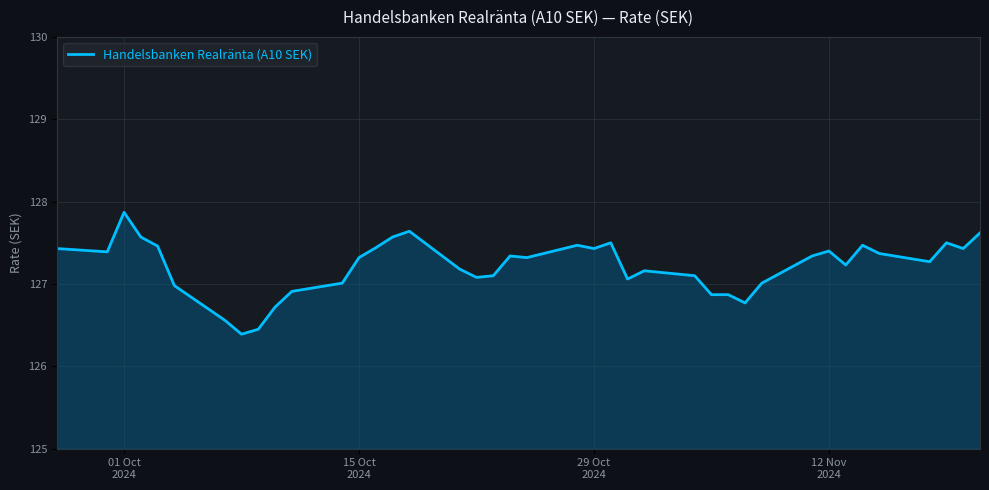

What is the greatest value displayed?

127.9